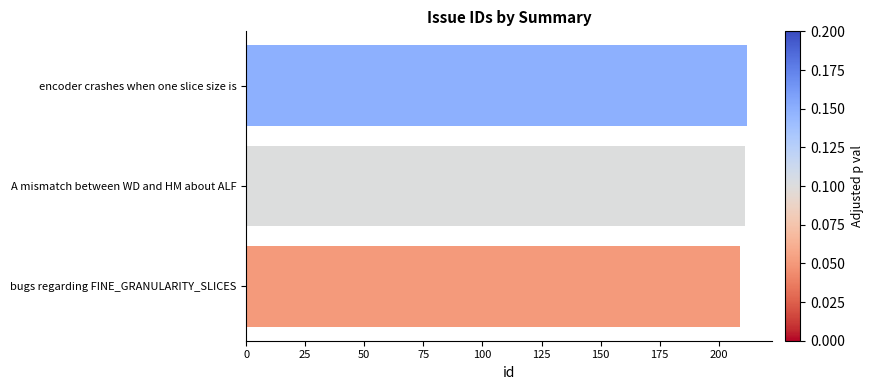

Approximately how many times larger is the value at A mismatch between WD and HM about ALF compared to encoder crashes when one slice size is?

1.0